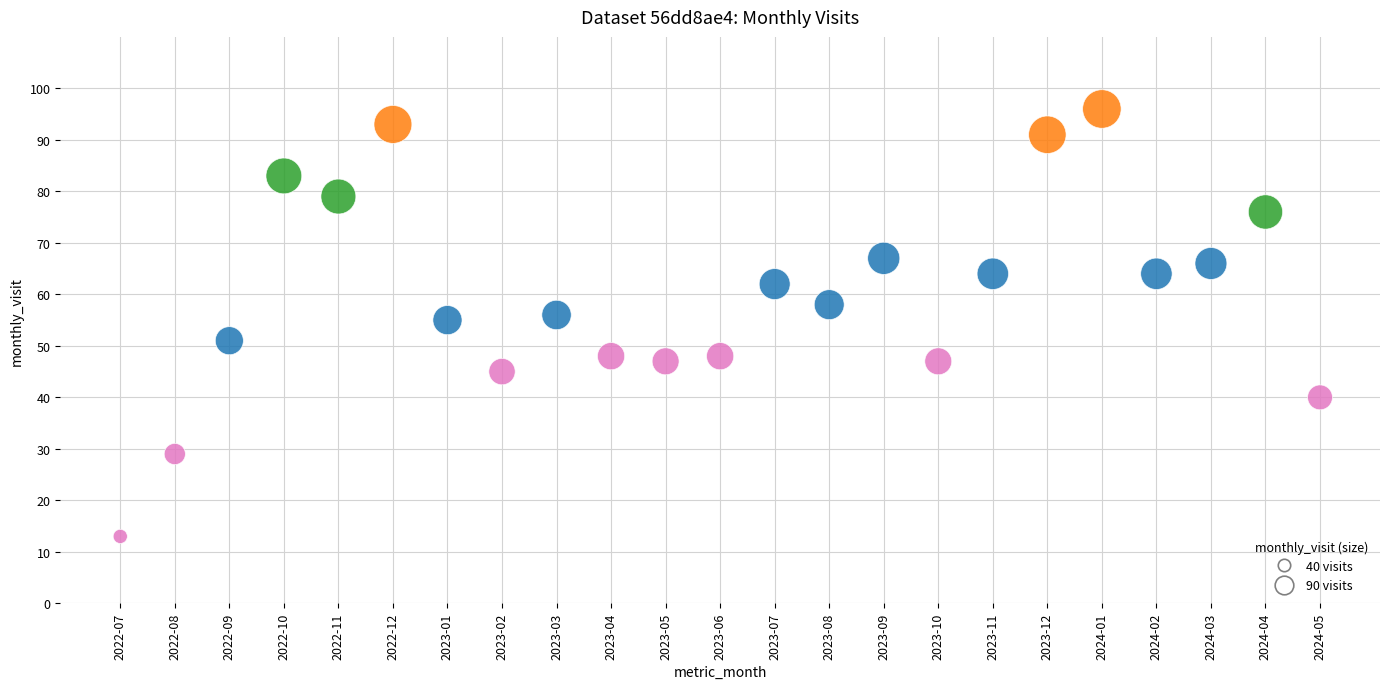

Count the number of points in this scatter plot.

23